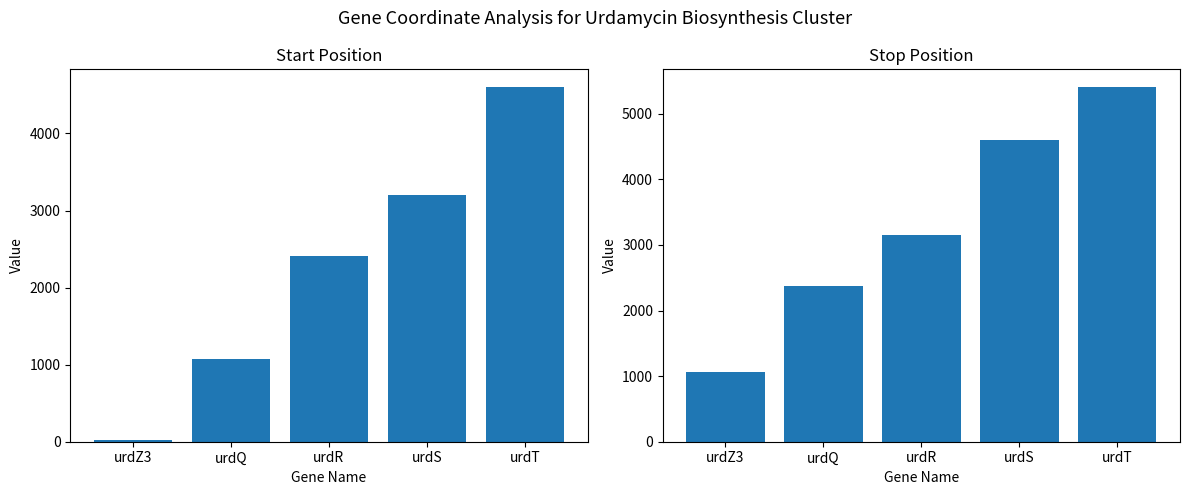

Rank the series by their average value, from highest to lowest.

stop, start